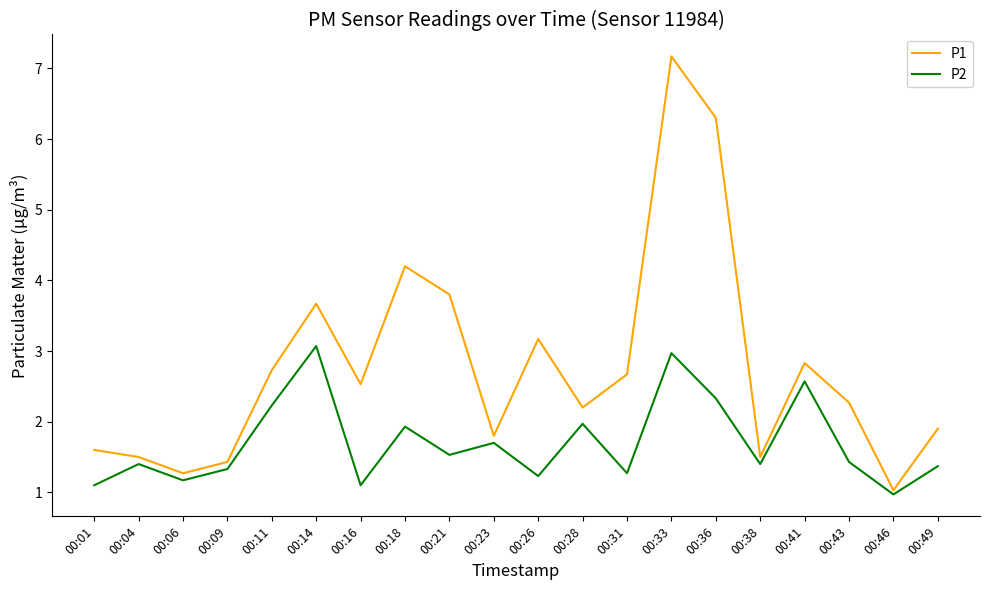

The P2 series shows 1.3 at 00:31. True or false?

True